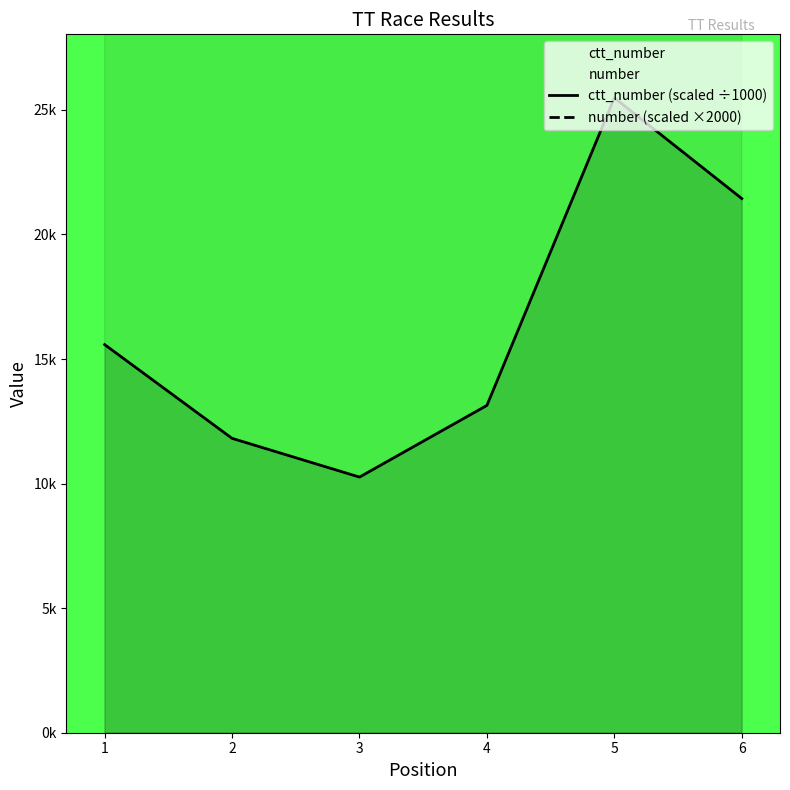

List the labels in order of ctt_number (scaled ÷1000) value, smallest first.

3, 2, 4, 1, 6, 5